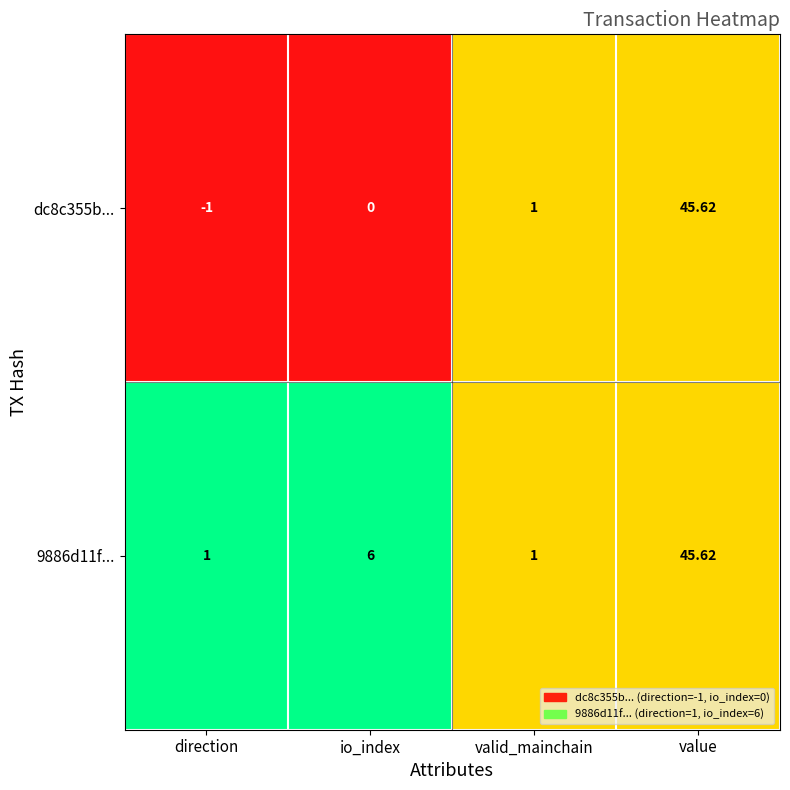

At which category is the sum across all series the highest?

value